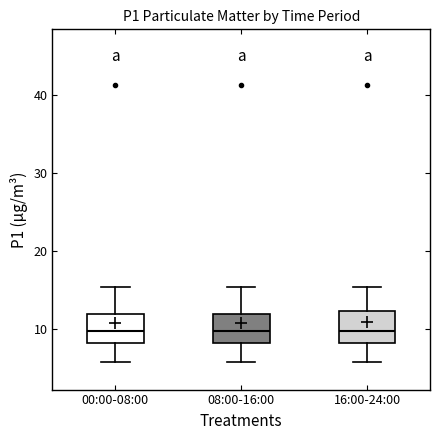

Where is the lower edge of the box for 08:00-16:00 on the y-axis? The values are not printed on the chart, so give them approximately, as read against the axis.

8